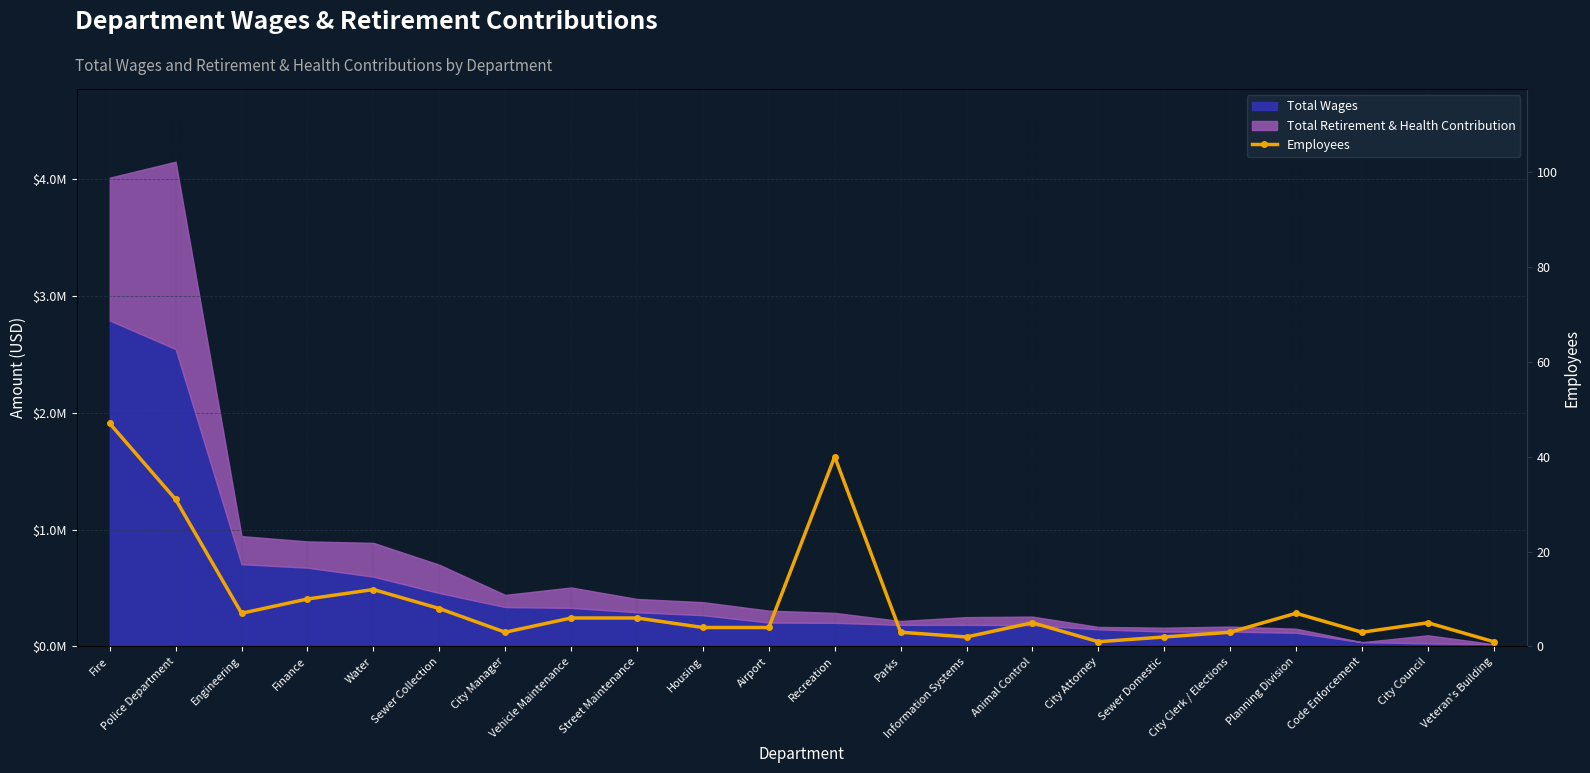

How many data points does each series have?

22